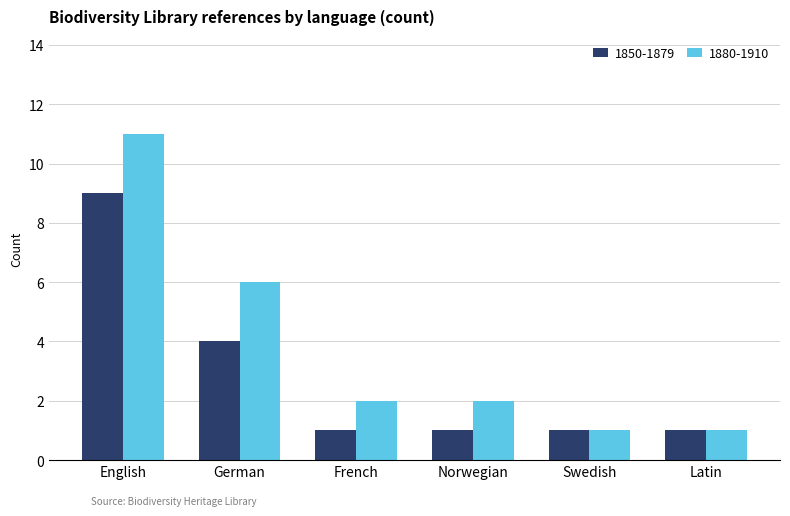

Reading left to right, extract all data points from this chart.

1850-1879: 9	4	1	1	1	1
1880-1910: 11	6	2	2	1	1